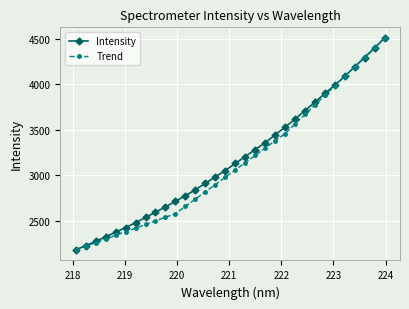

What is the lowest value of the Trend series?

2180.1